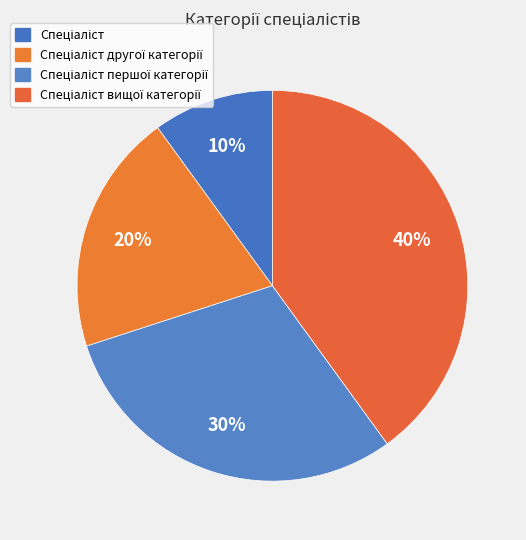

How many slices are in this pie chart?

4